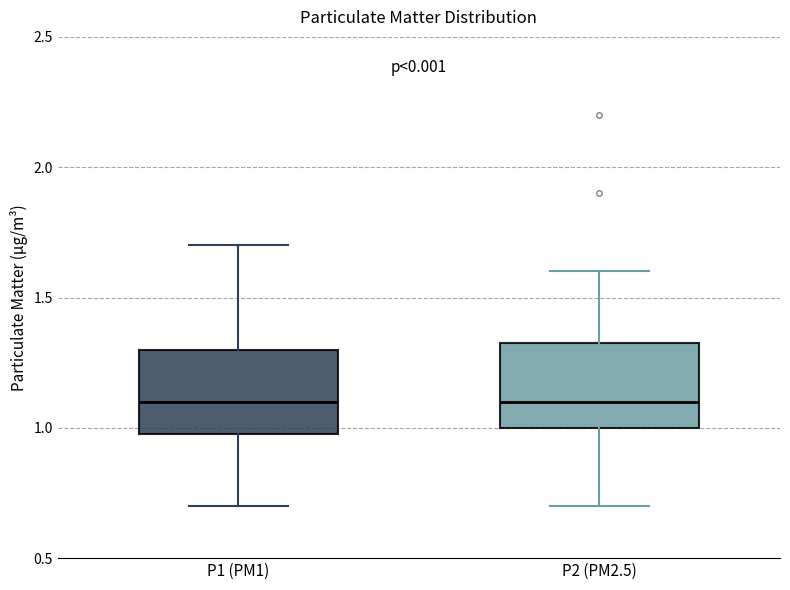

Where does the upper whisker of the box for P2 (PM2.5) end on the y-axis? The values are not printed on the chart, so give them approximately, as read against the axis.

1.60